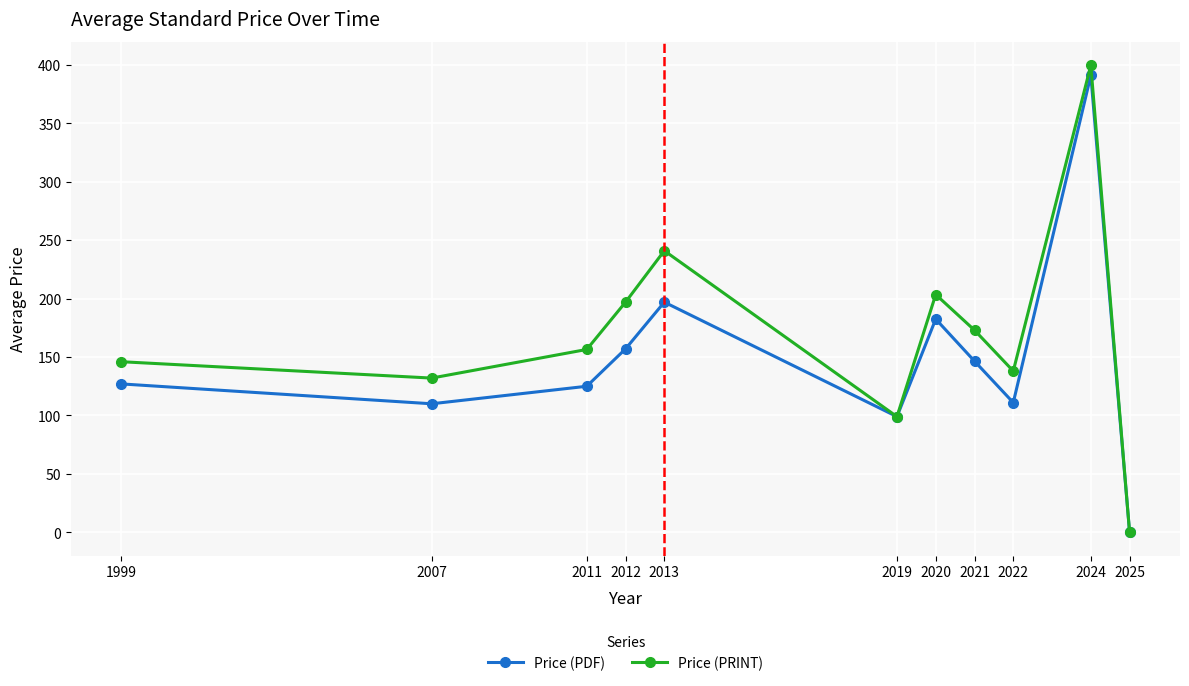

At which category does Price (PDF) reach its first local valley?

2007